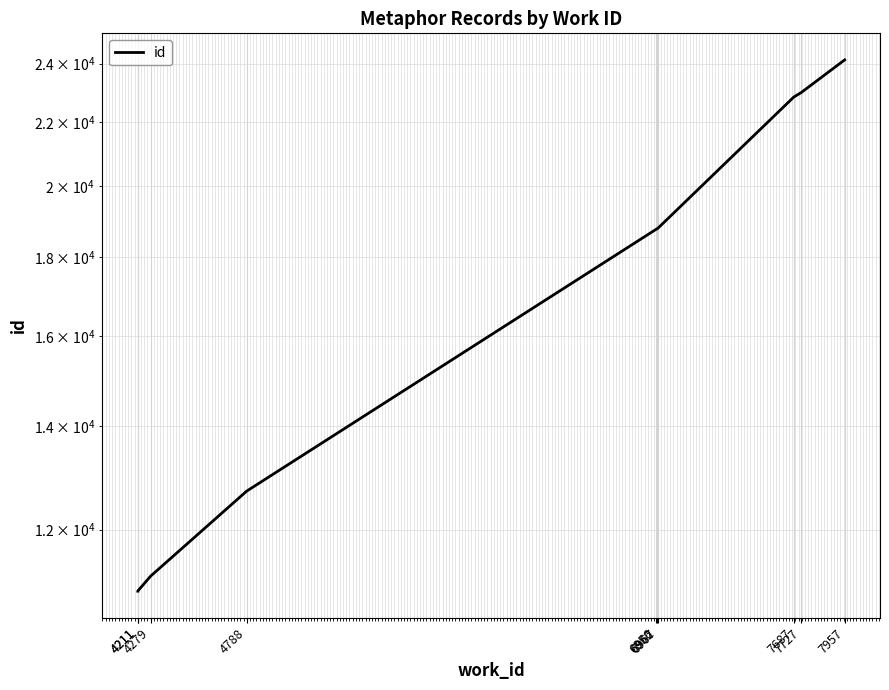

List the labels in order of value, largest first.

7957, 7727, 7687, 6967, 6962, 6956, 4788, 4279, 4211, 4211